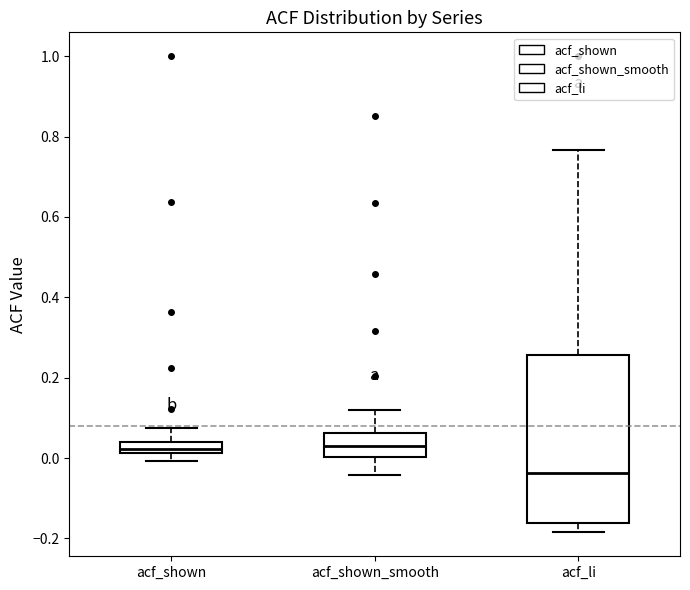

Where is the upper edge of the box for acf_shown_smooth on the y-axis? The values are not printed on the chart, so give them approximately, as read against the axis.

0.06